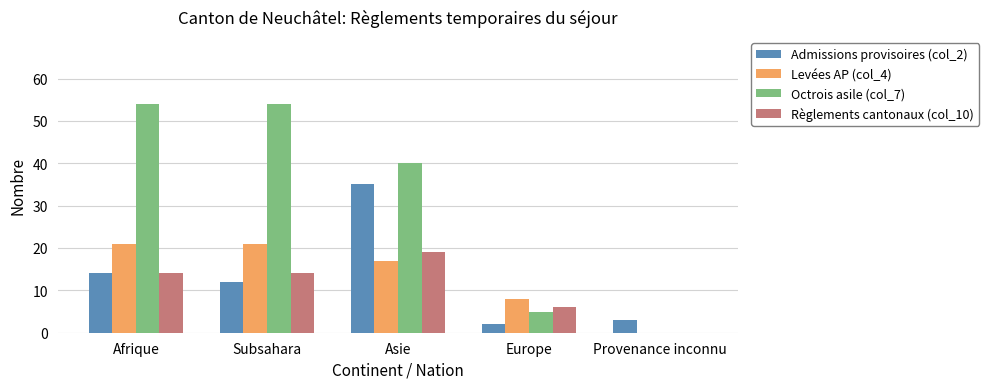

Count the number of categories in the chart.

5